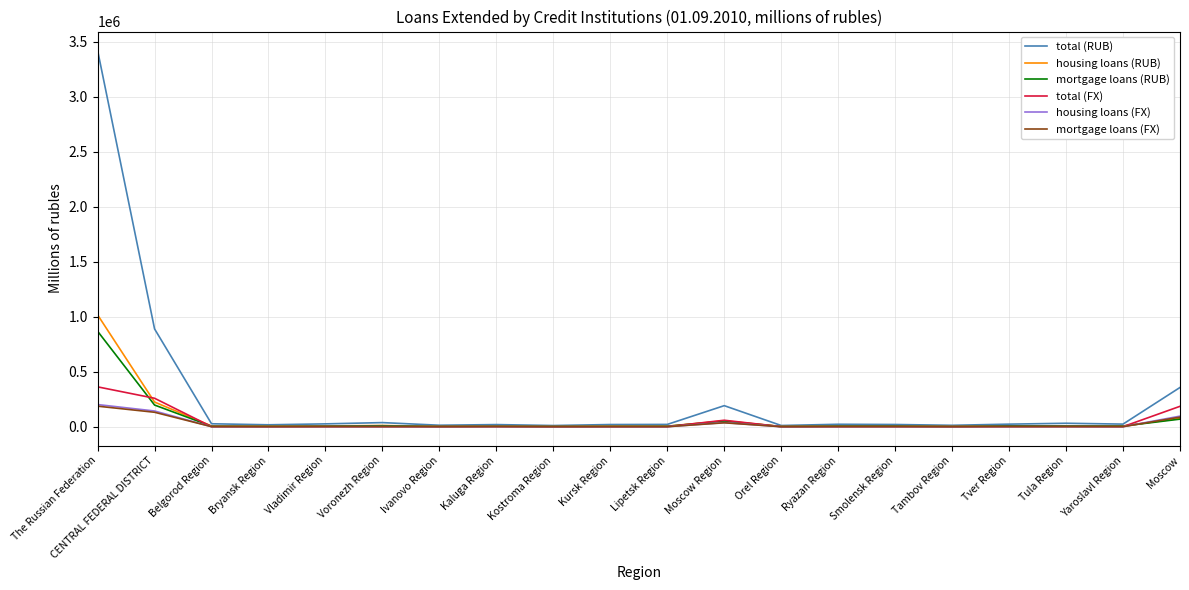

Is the value of total (FX) at Moscow greater than the value of mortgage loans (RUB) at Yaroslavl Region?

Yes